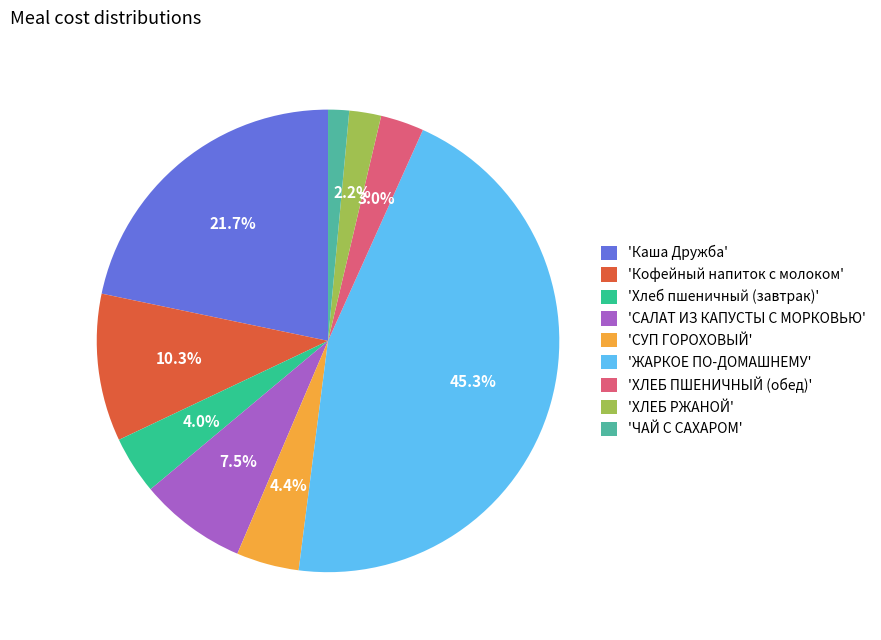

How many segments does this pie chart have?

9